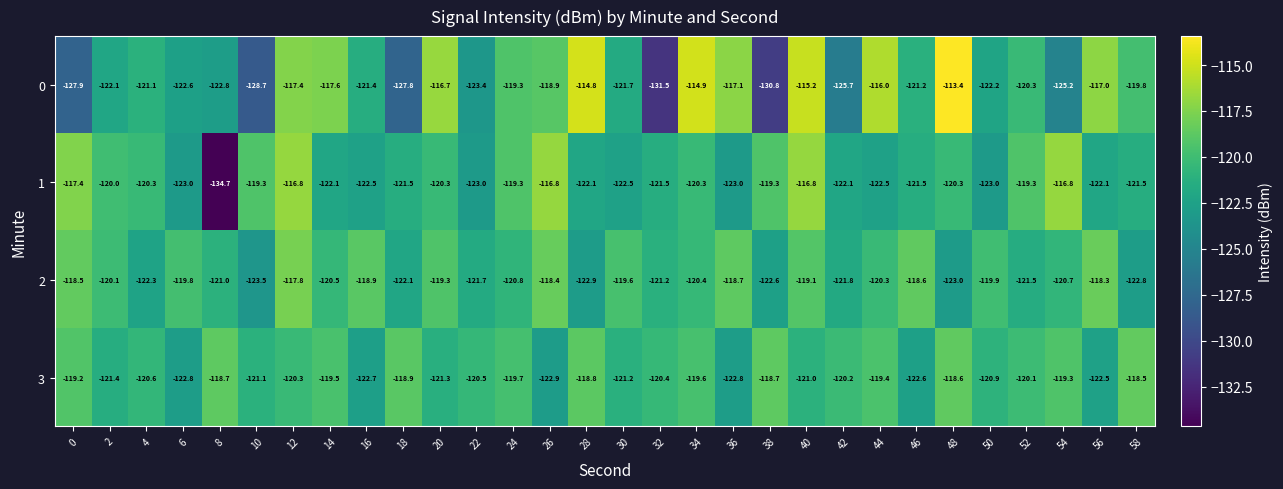

Which series has the largest range (max minus min)?

0